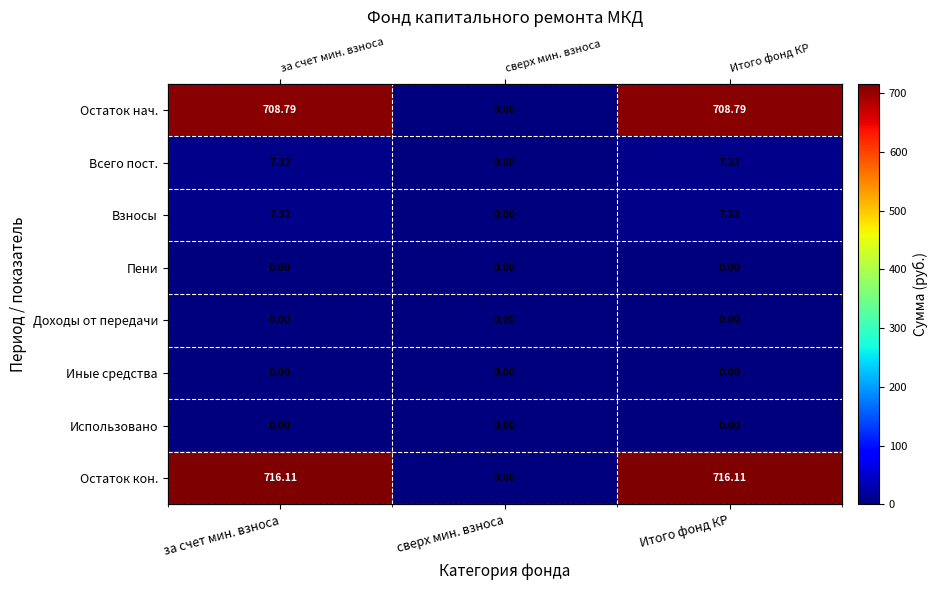

Is it true that Остаток нач. equals 708.8 at за счет мин. взноса?

True